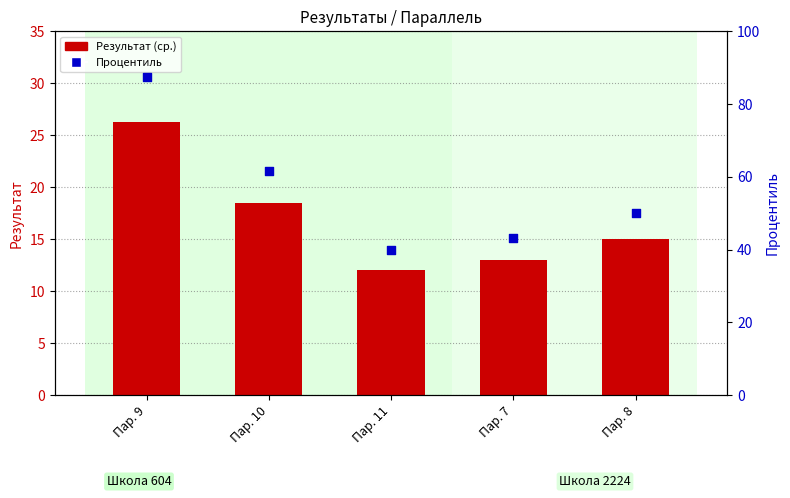

Which series has the widest spread of Y values?

Процентиль